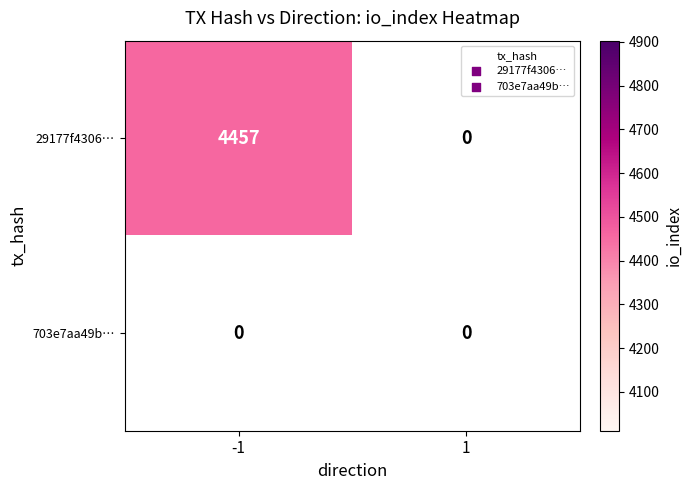

Between -1 and 1, which series saw the biggest shift?

29177f43067b29519a6a1838224c4327ac344fb